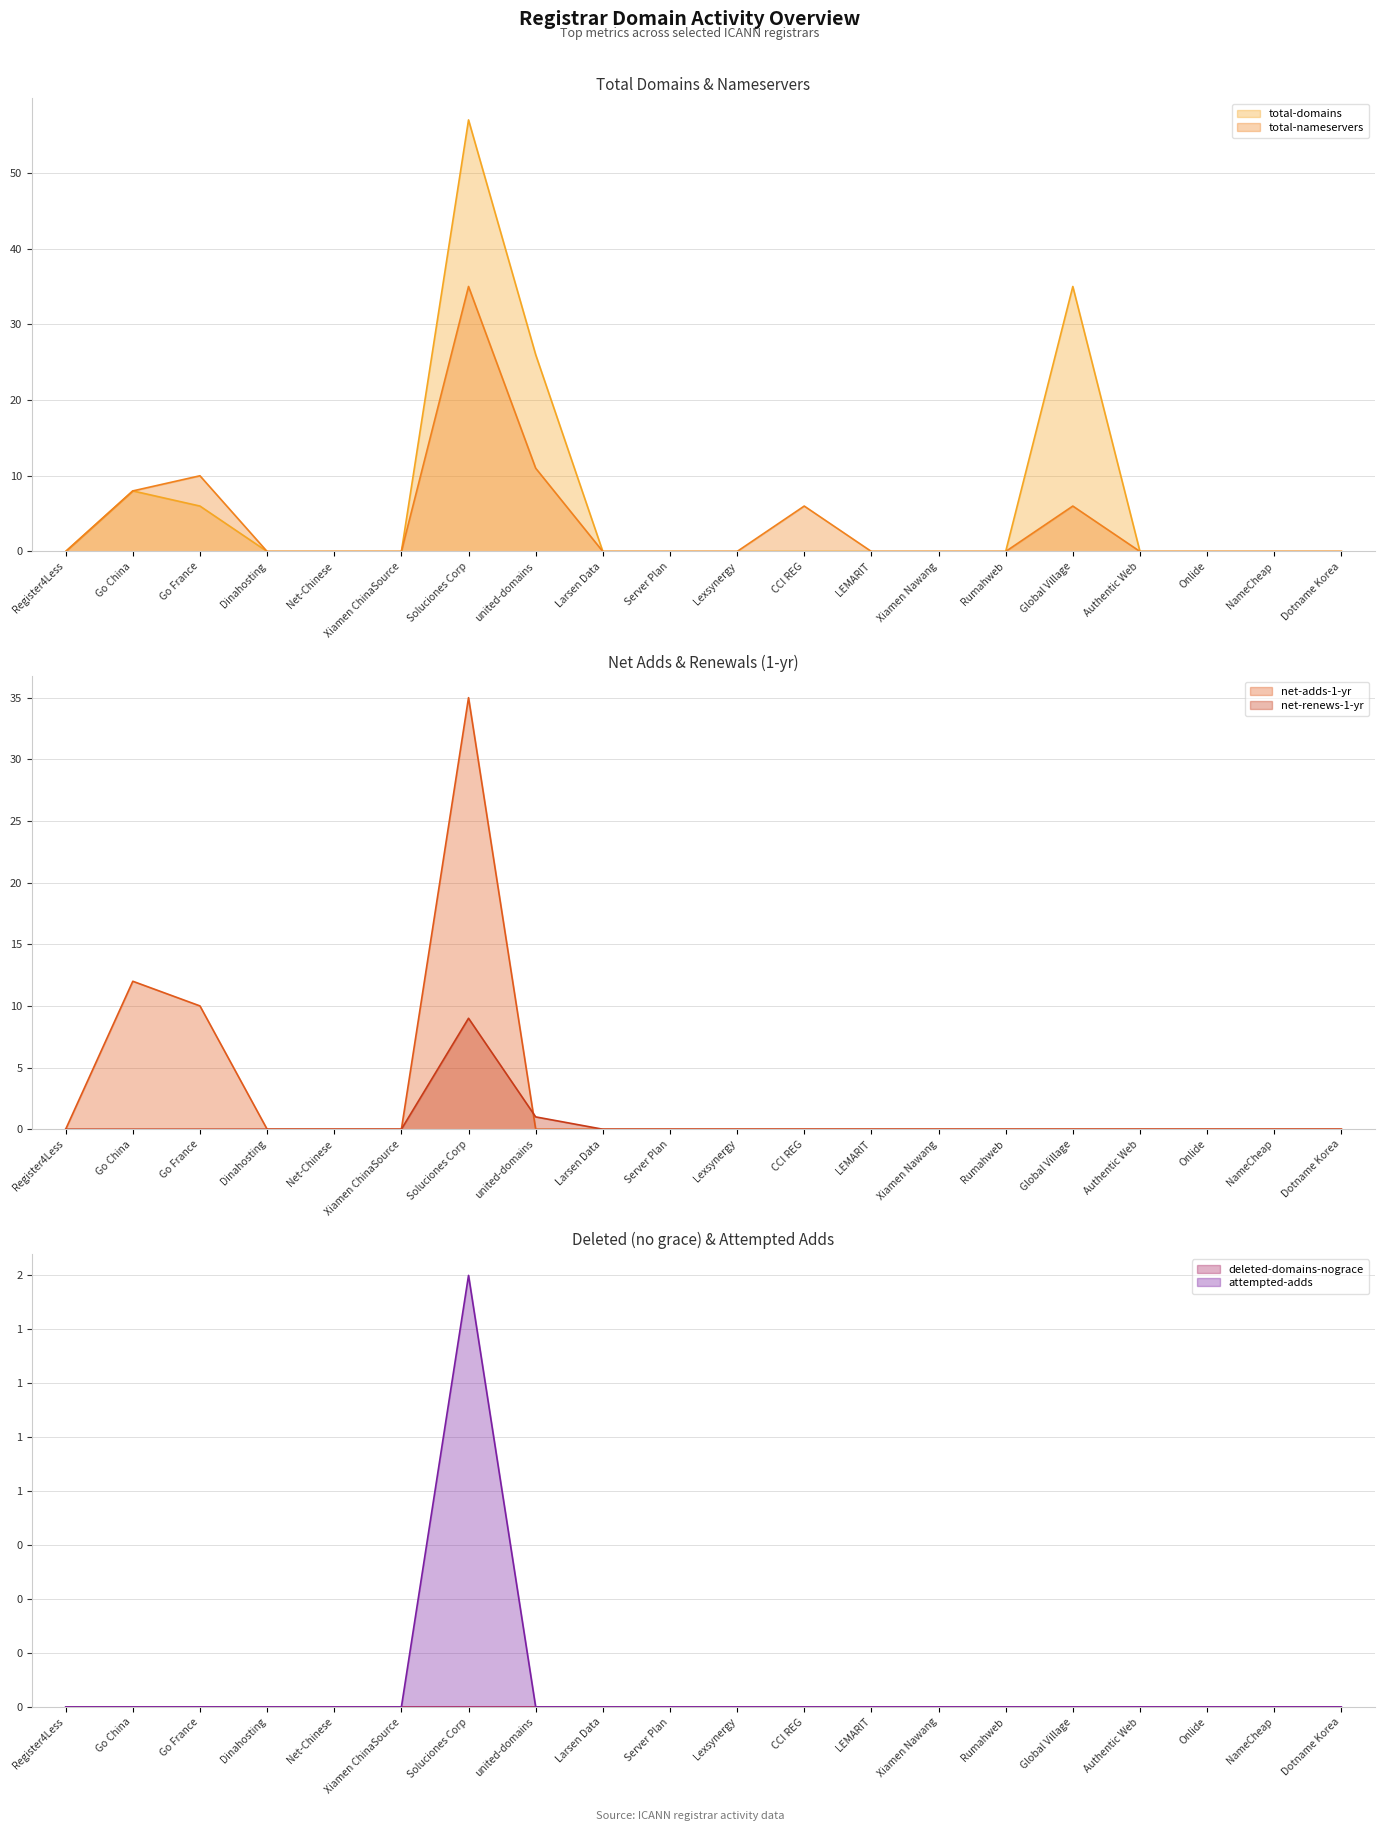

How many data points does each series have?

20